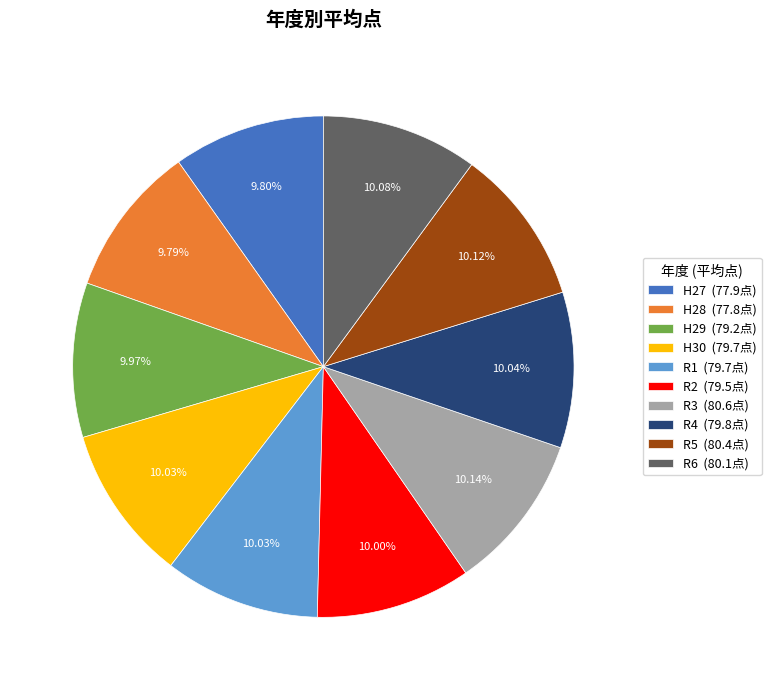

Approximately how many times larger is the value at R2 (79.5点) compared to R5 (80.4点)?

1.0